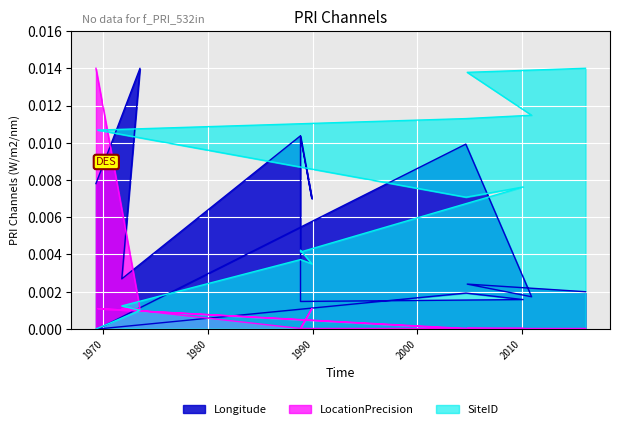

At which category is the sum across all series the highest?

1969-04-16